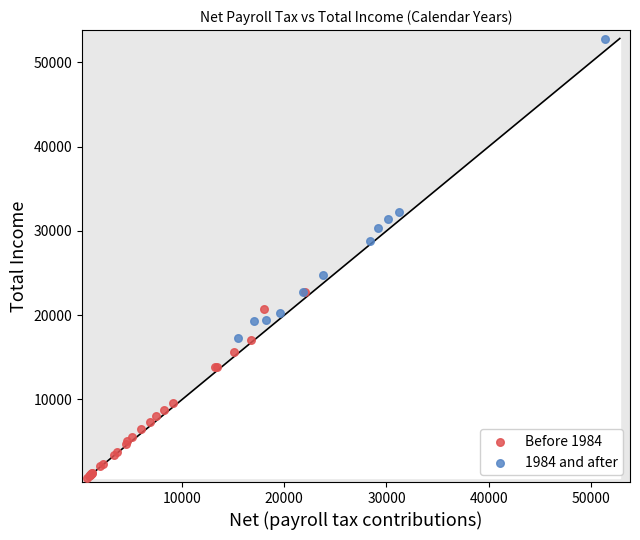

Which series contains the lowest Y value?

Before 1984